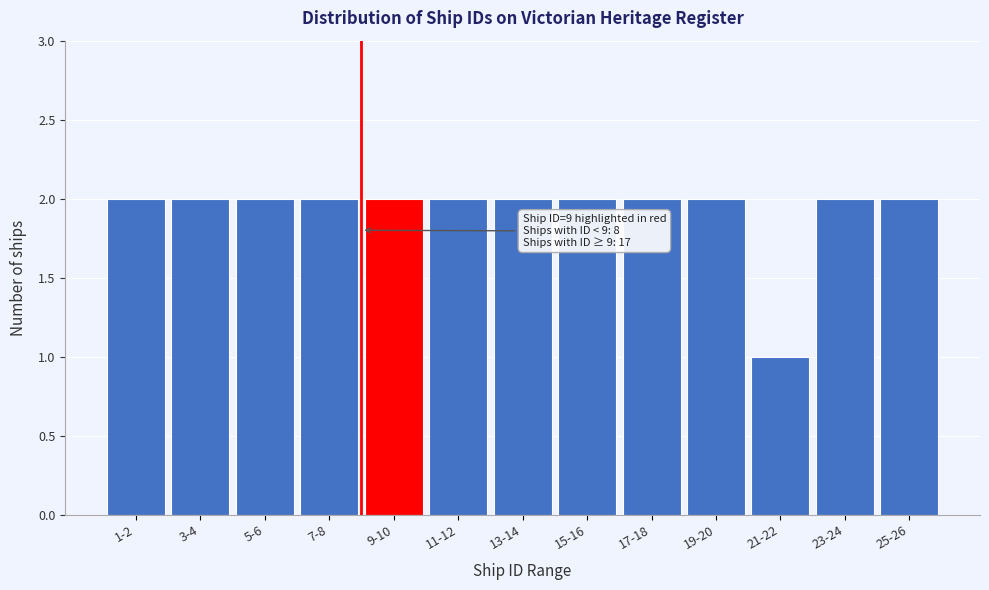

Reading left to right, what are all the values shown in this chart?

2	2	2	2	2	2	2	2	2	2	1	2	2